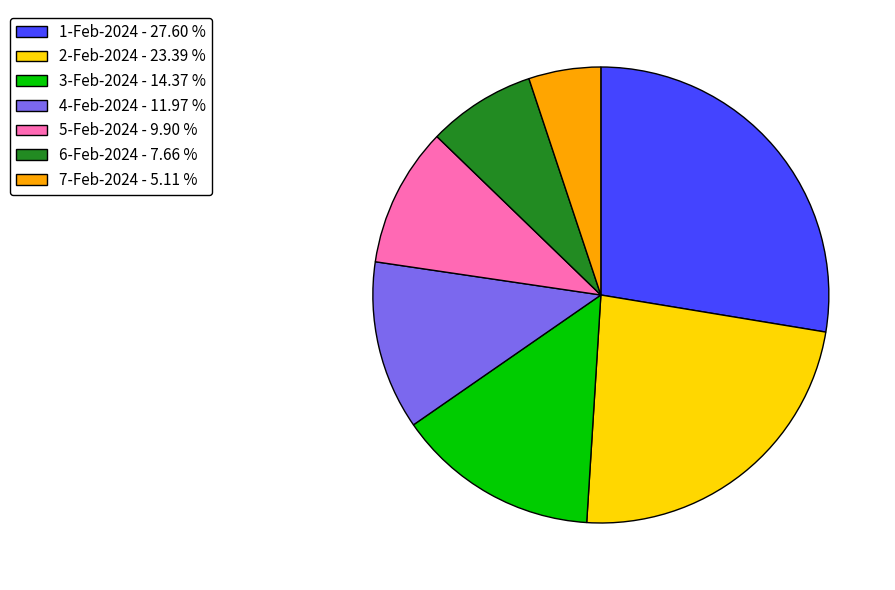

Do 6-Feb-2024 - 7.66 % and 1-Feb-2024 - 27.60 % together represent more than half of the pie?

No